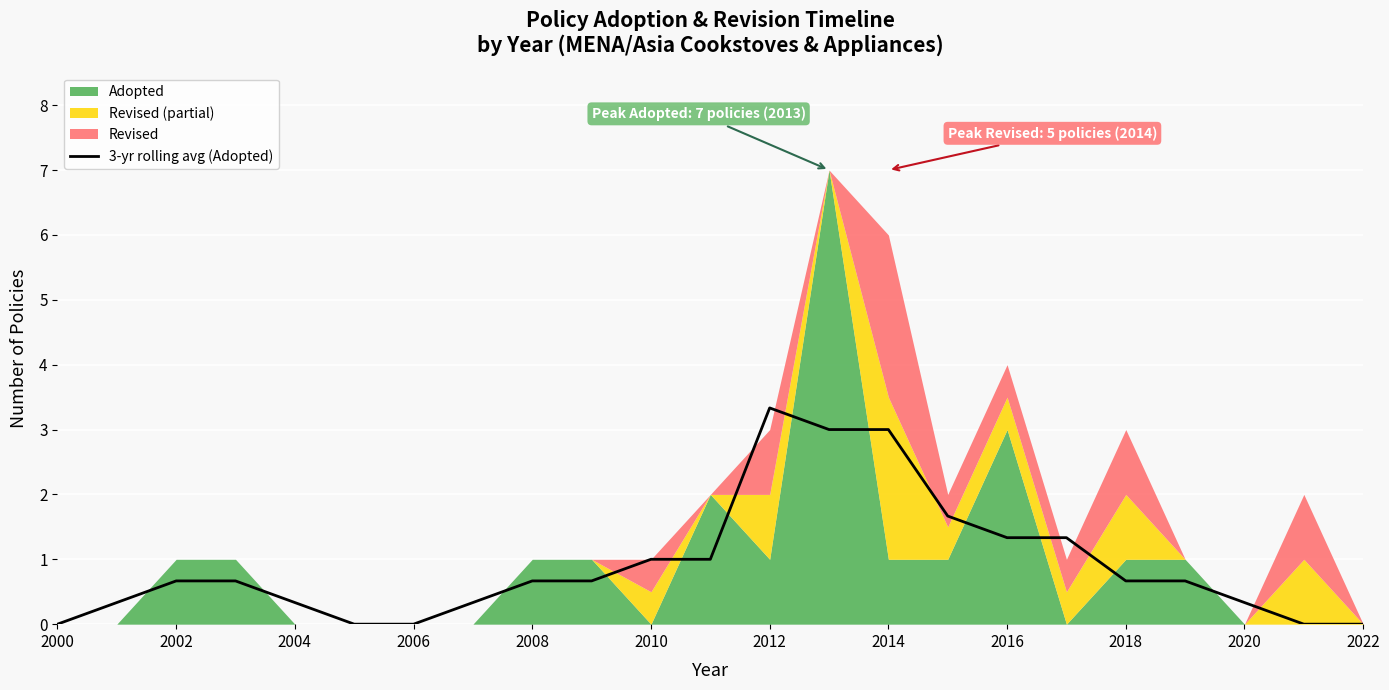

Is it true that 3-yr rolling avg (Adopted) equals 1.7 at 2006?

False